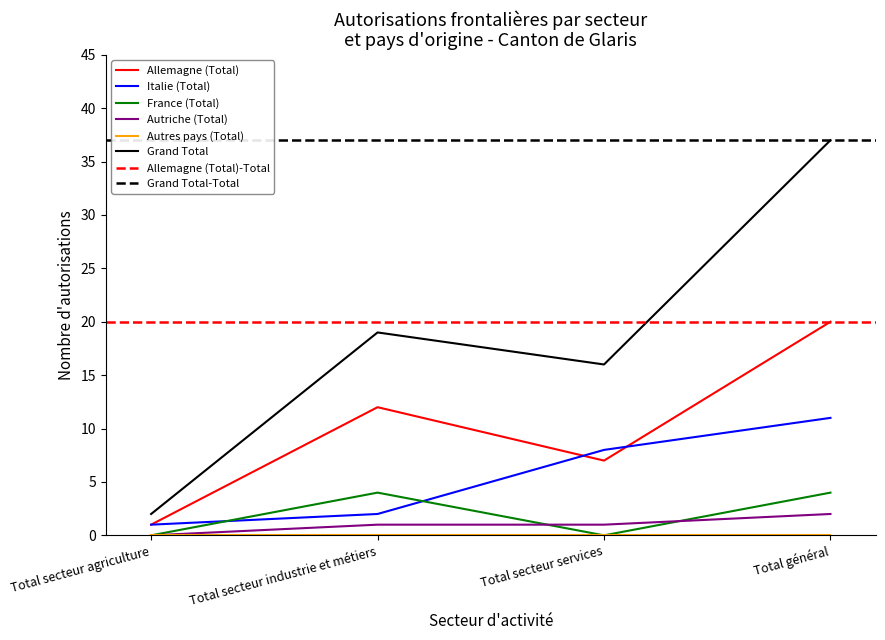

What position from the right is Total général?

1